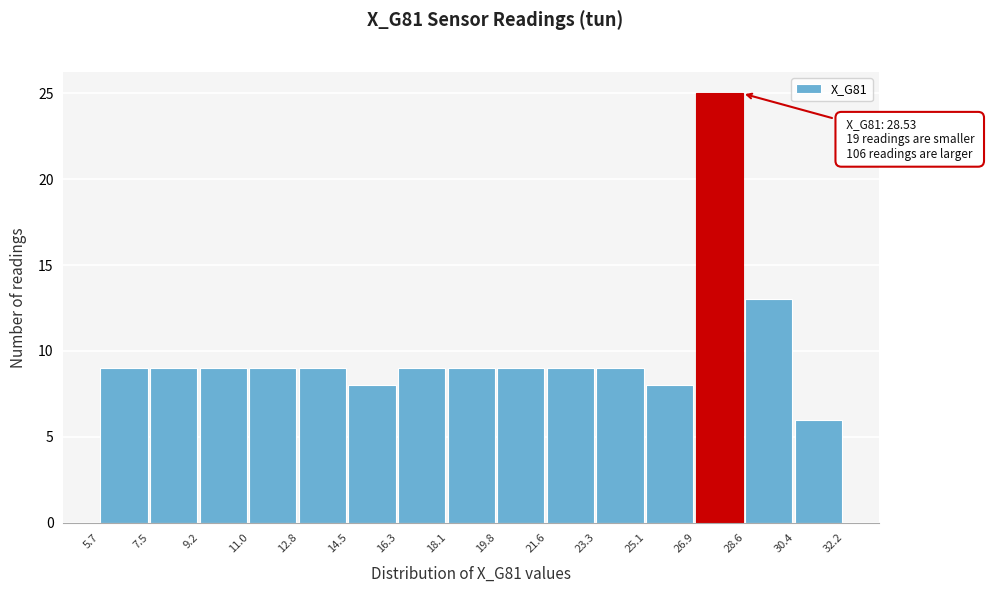

Which range on the x-axis has the tallest bar?

26.9 to 28.6